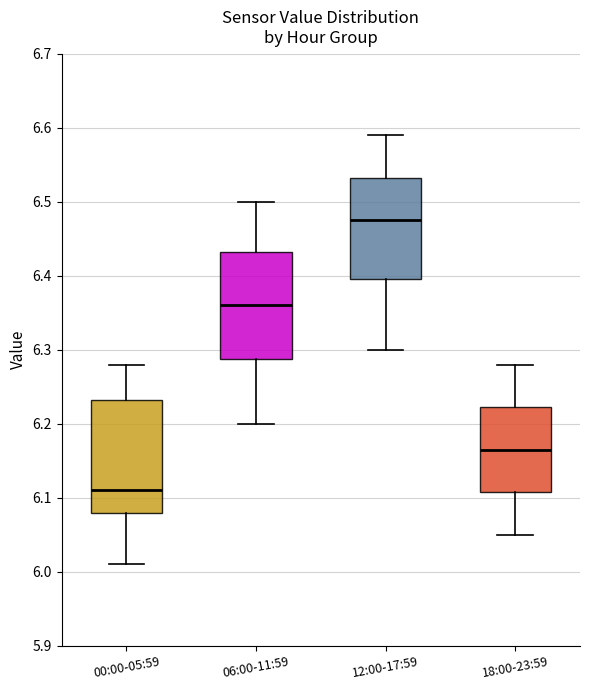

Where does the median line of the box for 18:00-23:59 sit on the y-axis? The values are not printed on the chart, so give them approximately, as read against the axis.

6.17